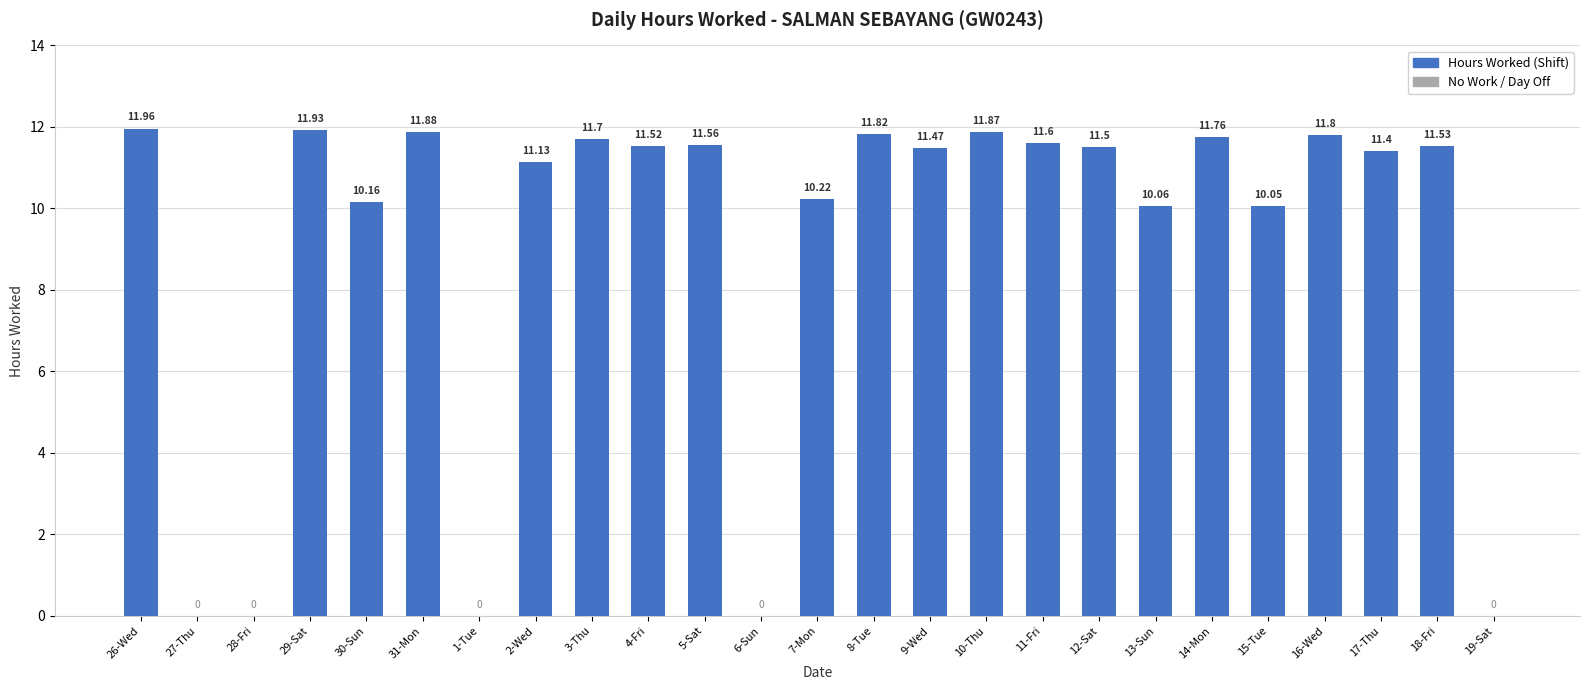

Reading left to right, what are all the values shown in this chart?

12.0	0.0	0.0	11.9	10.2	11.9	0.0	11.1	11.7	11.5	11.6	0.0	10.2	11.8	11.5	11.9	11.6	11.5	10.1	11.8	10.1	11.8	11.4	11.5	0.0